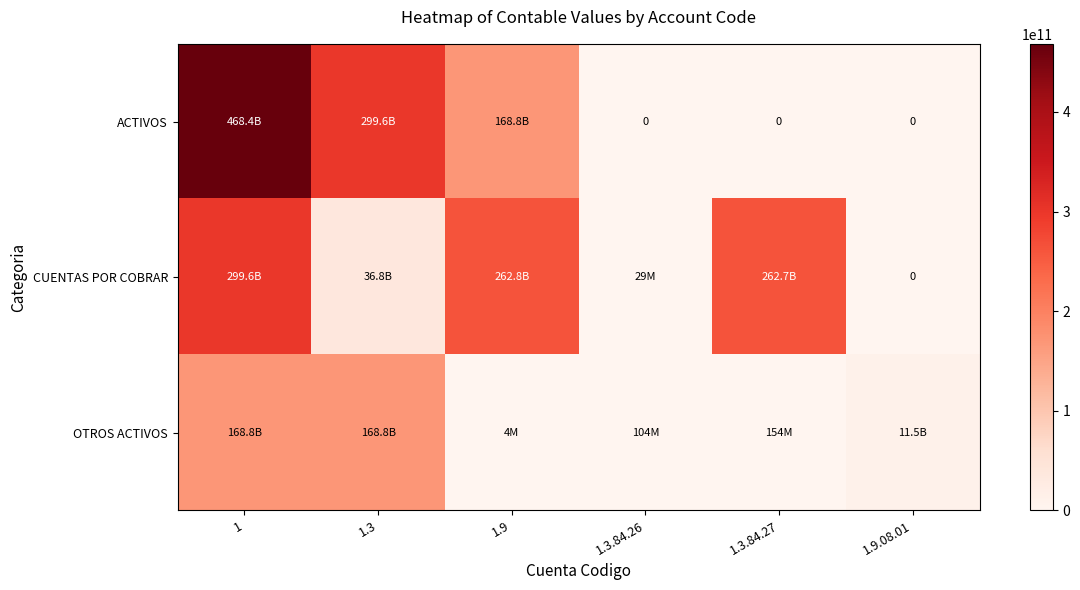

What is the sum of all OTROS ACTIVOS values?

349396607166.0